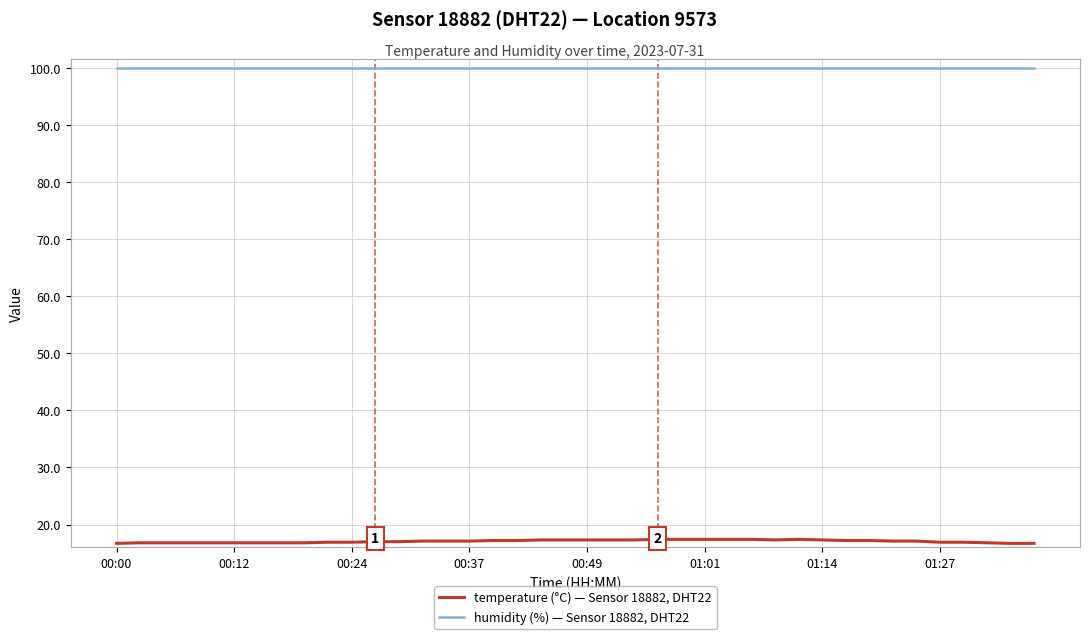

What is the minimum value shown in the chart?

16.7